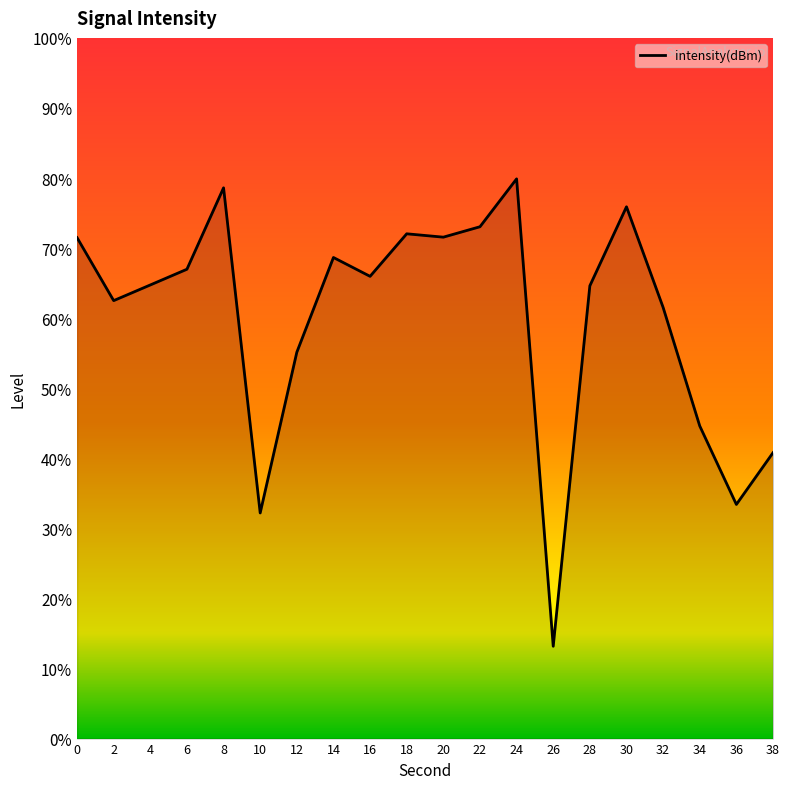

What is the change in value from 0 to 36?

-19.0